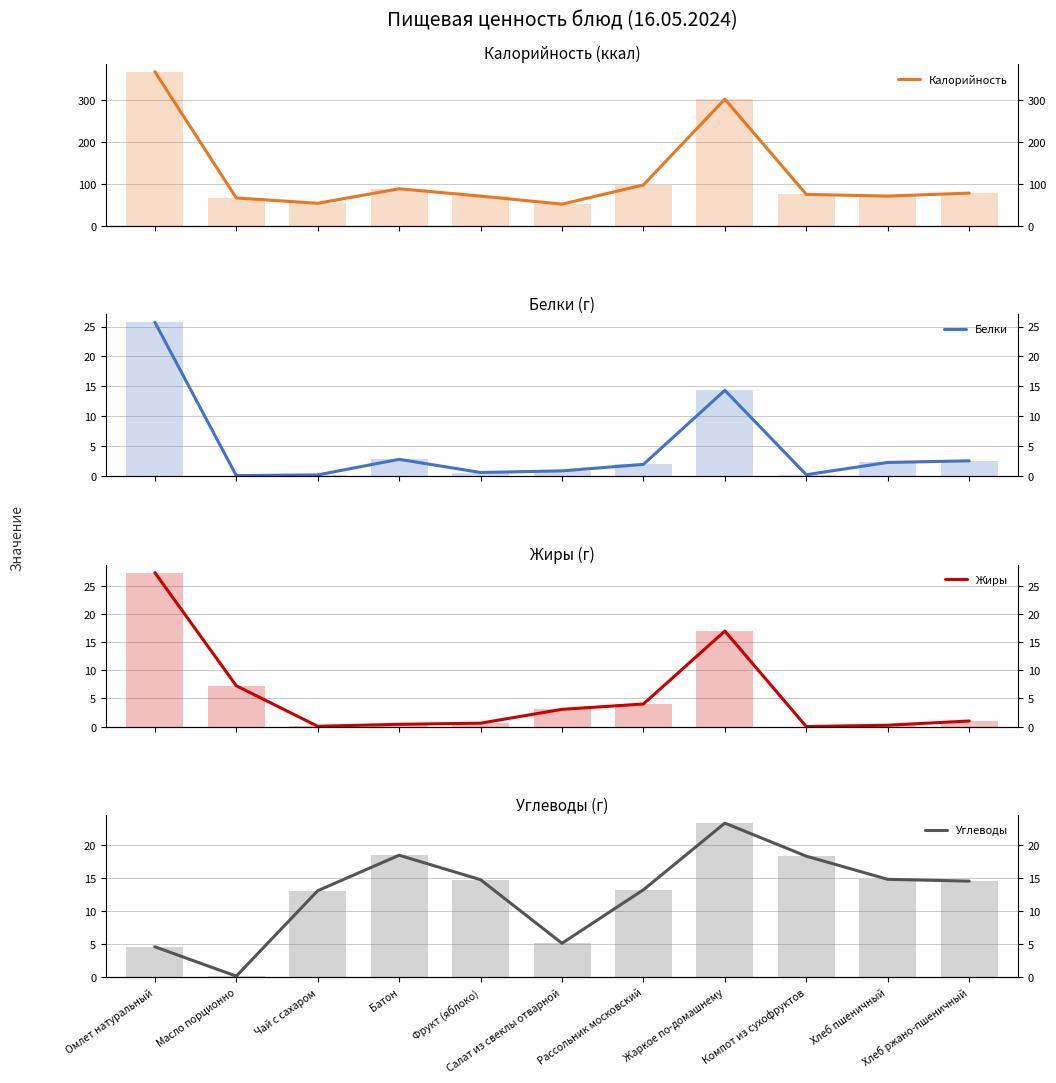

Reading left to right, transcribe all the data shown in this chart.

Калорийность: 367.6	66.1	53.4	88.0	70.5	51.3	97.2	302.0	74.6	70.5	77.7
Белки: 25.7	0.1	0.2	2.8	0.6	0.9	2.0	14.3	0.2	2.3	2.5
Жиры: 27.4	7.2	0.1	0.4	0.6	3.1	4.0	17.0	0.0	0.2	1.0
Углеводы: 4.6	0.1	13.0	18.4	14.7	5.1	13.2	23.2	18.3	14.8	14.5